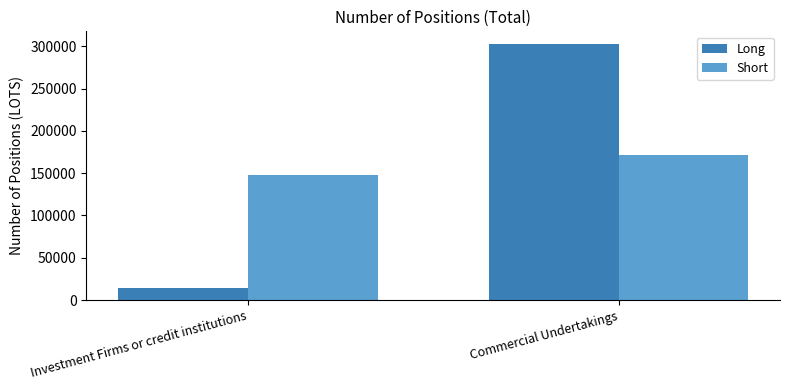

Which series changed the most between Investment Firms or credit institutions and Commercial Undertakings?

Long